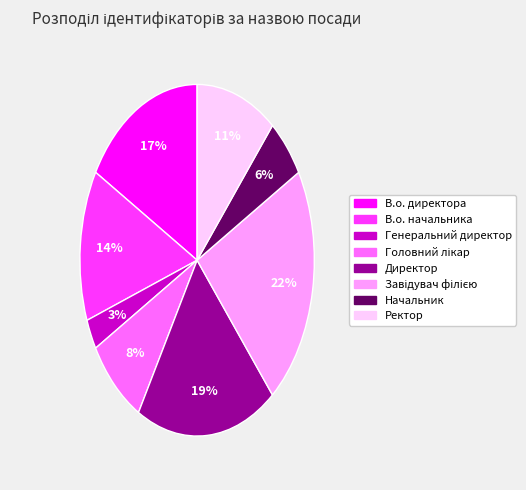

Between В.о. начальника and Генеральний директор, which is larger?

В.о. начальника